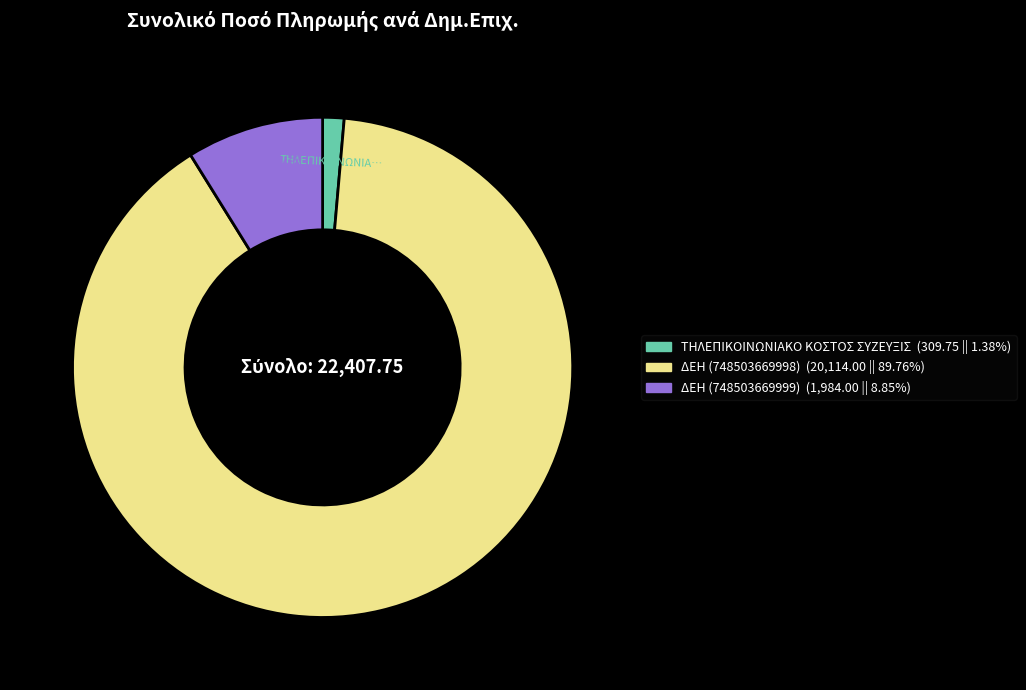

How many slices are in this pie chart?

3